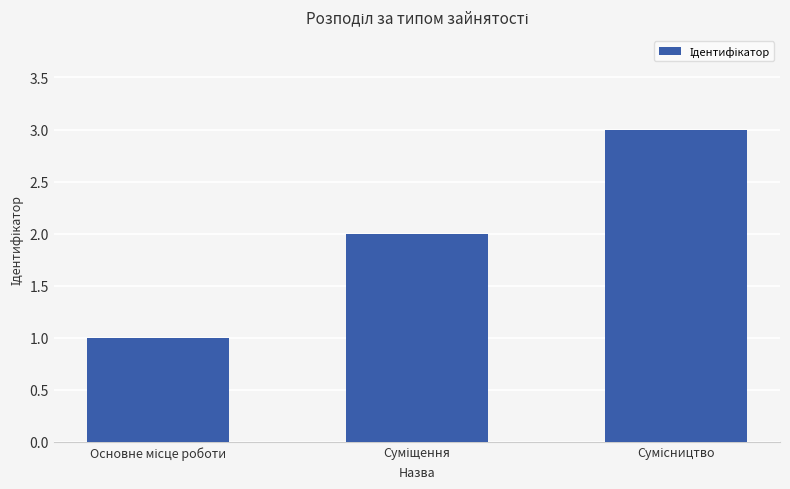

What is the greatest value displayed?

3